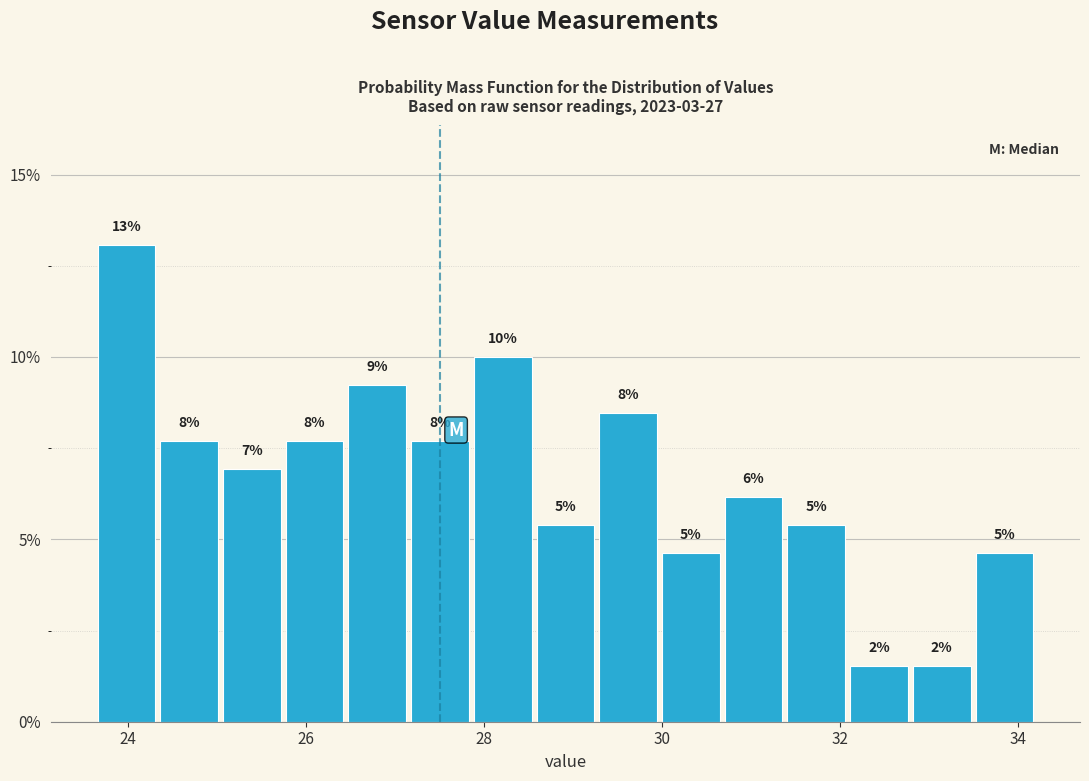

Read against the x-axis, roughly where is the centre of the tallest bar?

24.0